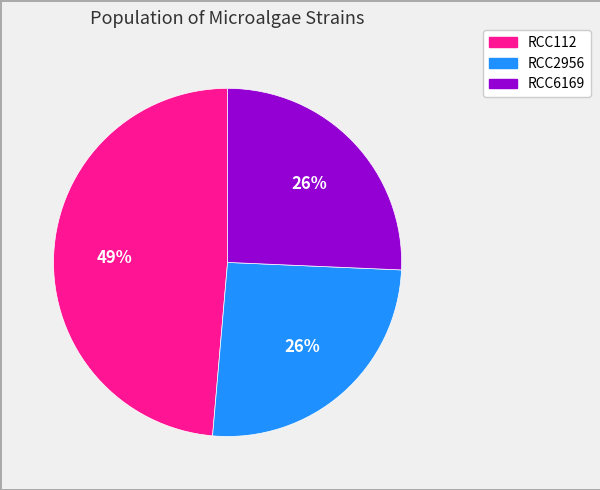

What is the largest slice in the pie chart?

RCC112